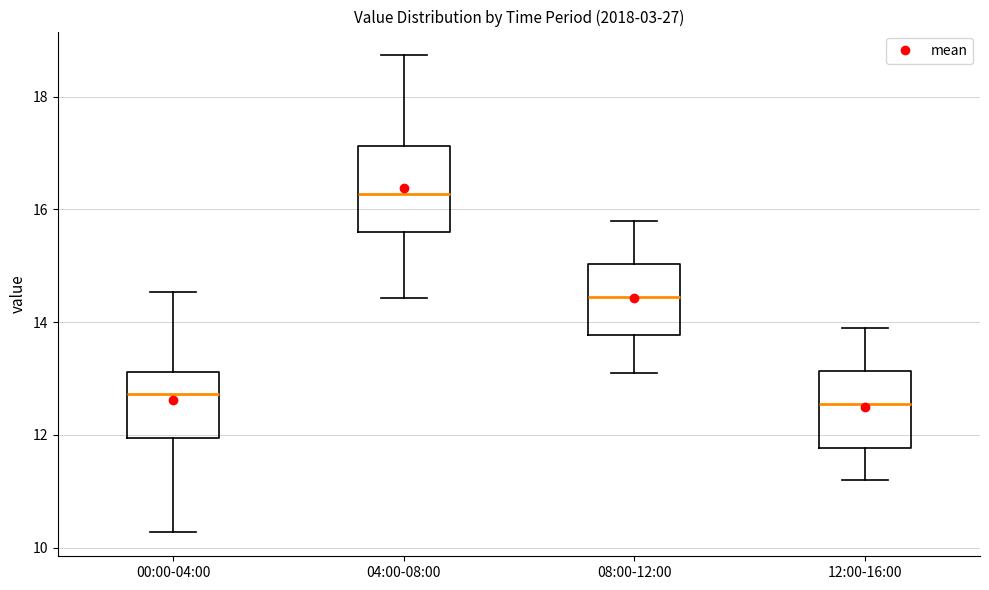

Which box's median line is the highest?

04:00-08:00